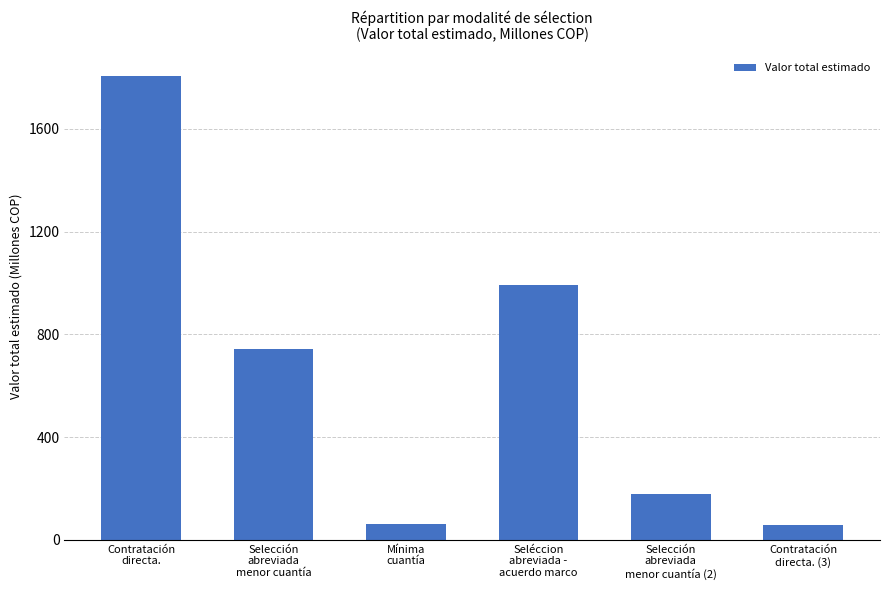

How many bars are there in total?

6